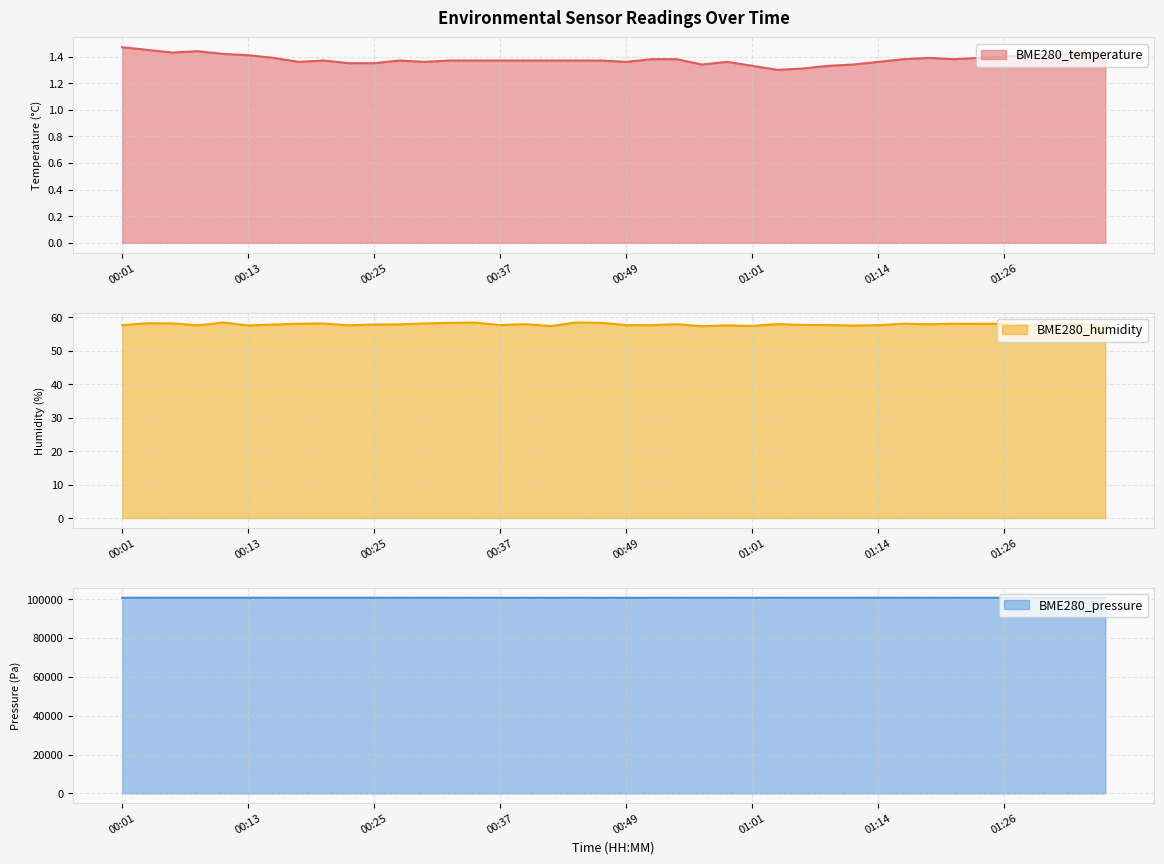

Which series changed the most between 00:44 and 01:04?

BME280_pressure